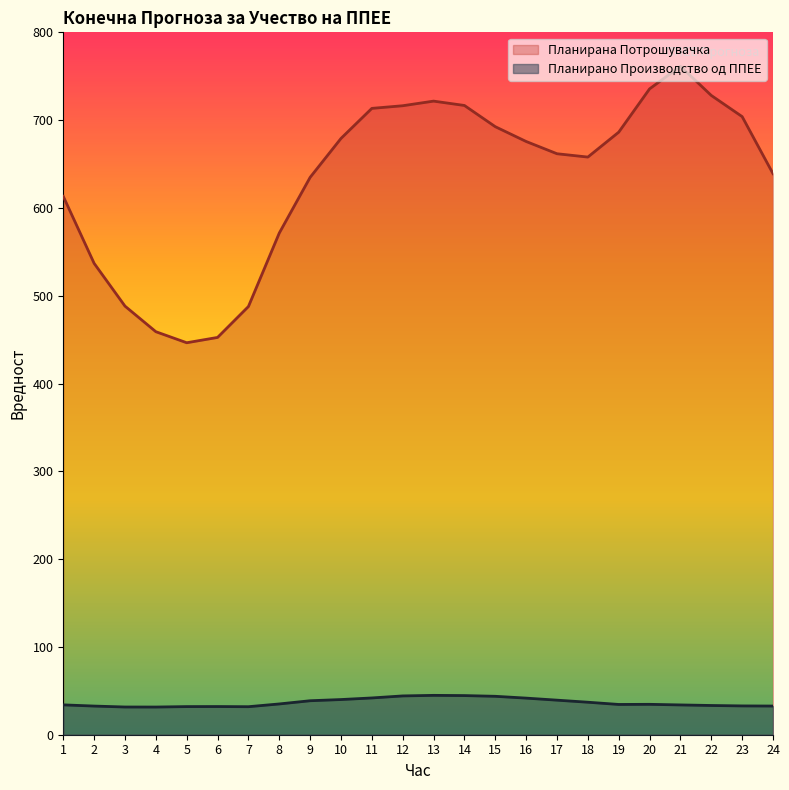

True or false: Планирано Производство од ППЕЕ and Планирана Потрошувачка intersect in this chart.

False